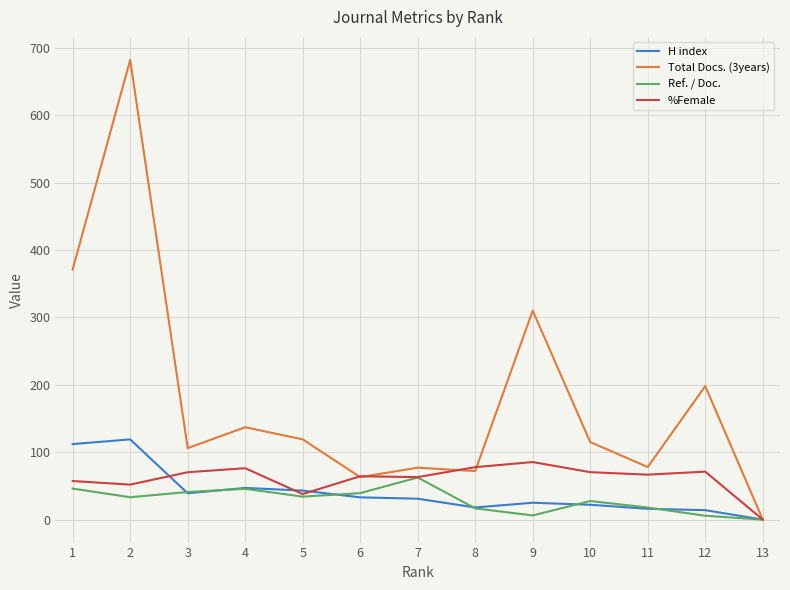

True or false: %Female and H index cross at least once.

True